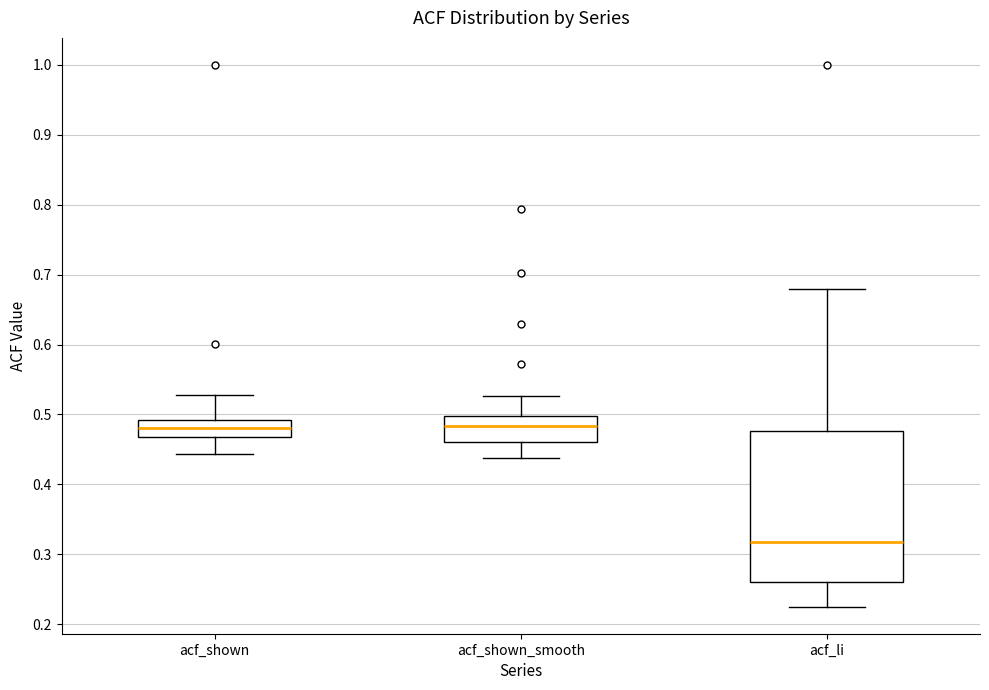

Where does the median line of the box for acf_shown_smooth sit on the y-axis? The values are not printed on the chart, so give them approximately, as read against the axis.

0.48